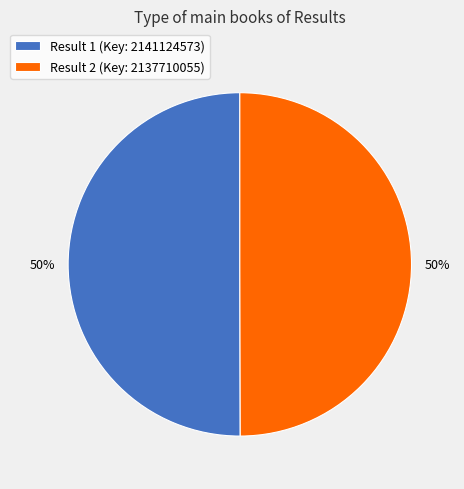

To the nearest percent, what portion does Result 2 (Key: 2137710055) represent?

50%